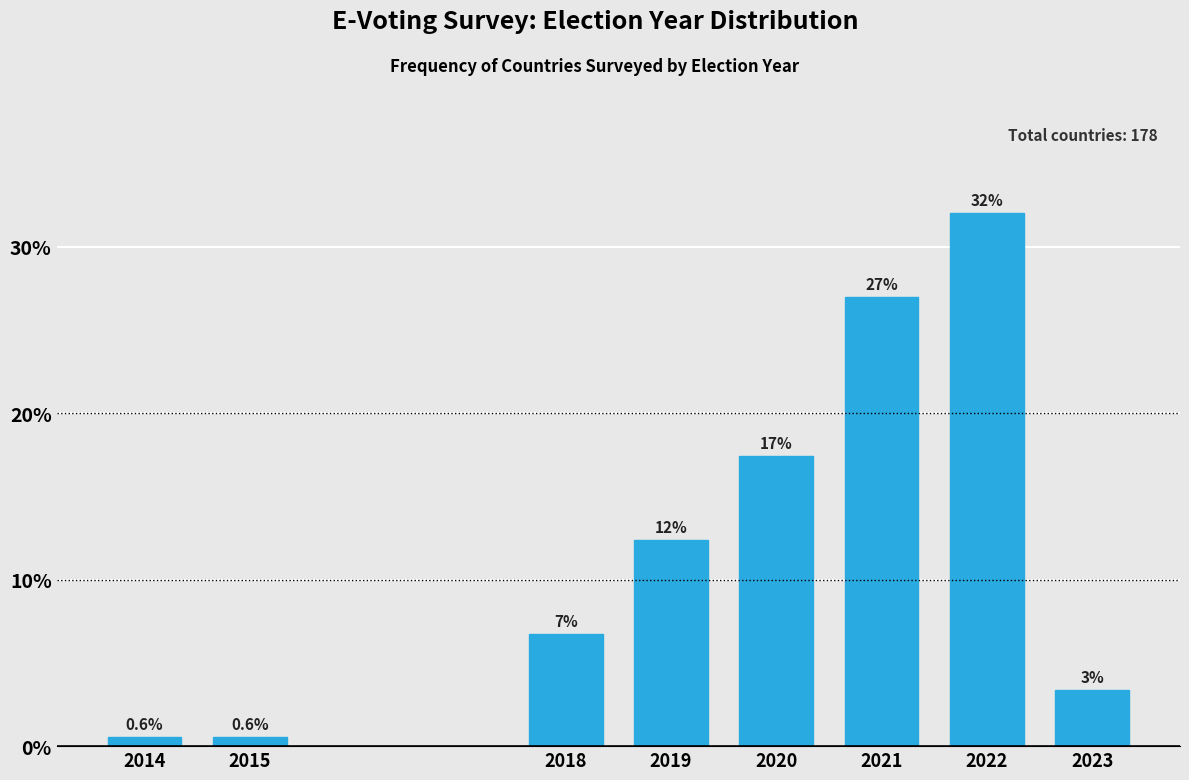

What is the value of the 5th bar from the left?

17.4